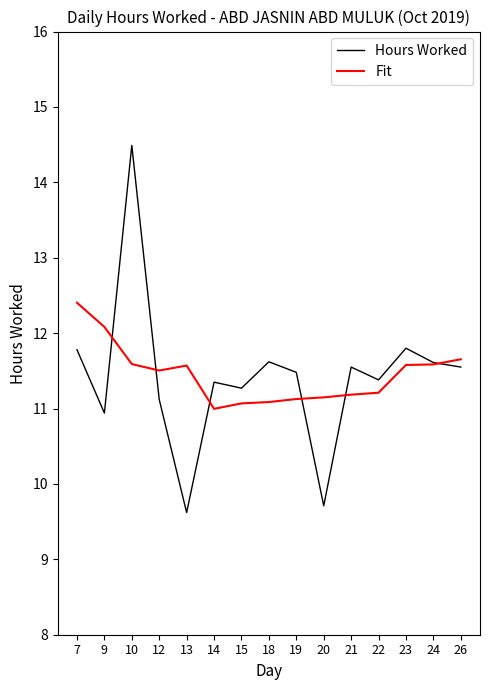

What is the maximum value for Fit?

12.4